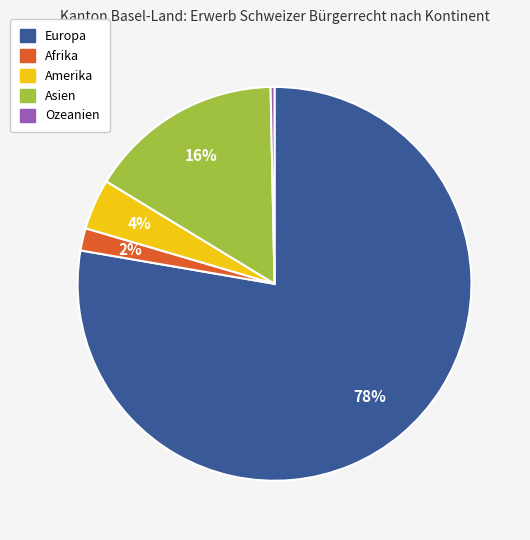

The Amerika slice represents 4% of the pie. True or false?

True